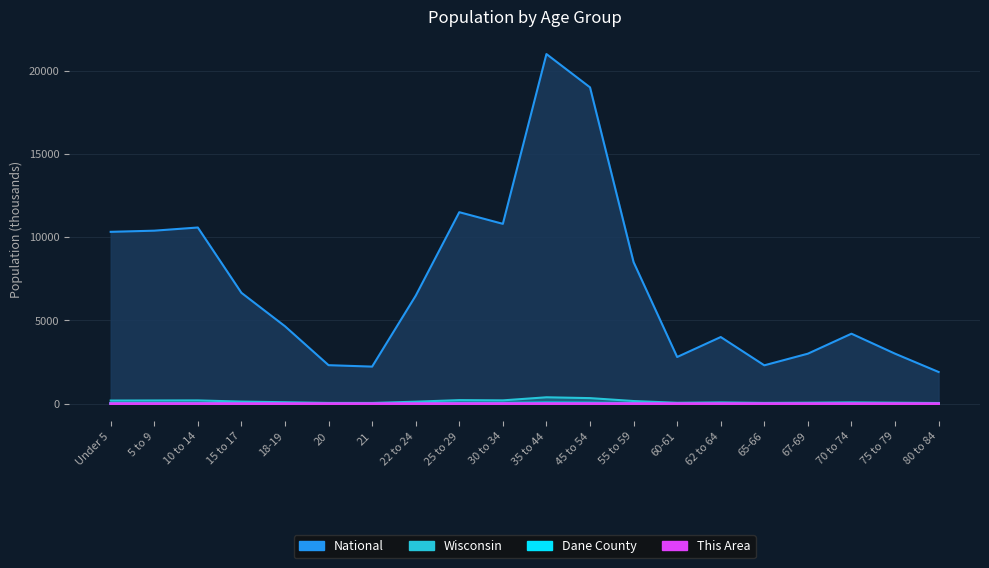

What is the total value across all series at 67-69?

3060.0